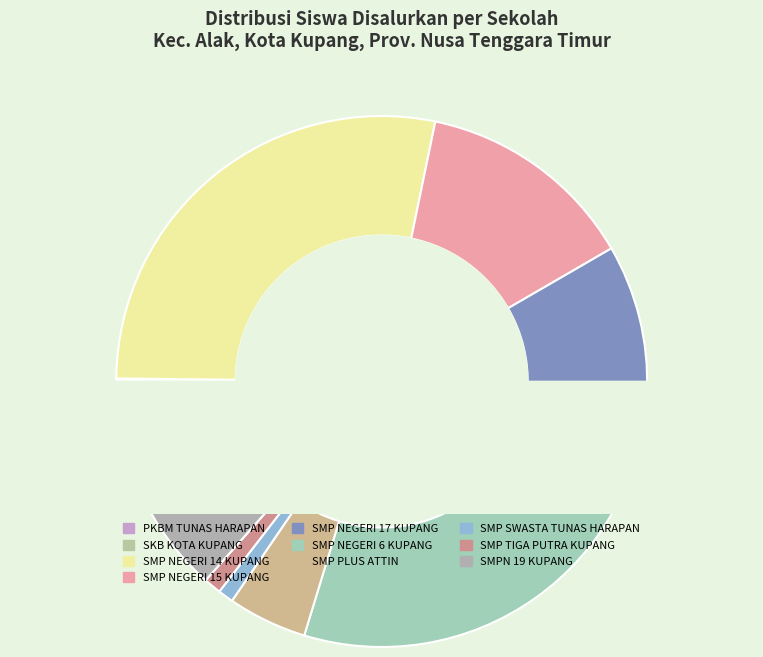

To the nearest percent, what is the average slice percentage?

10%